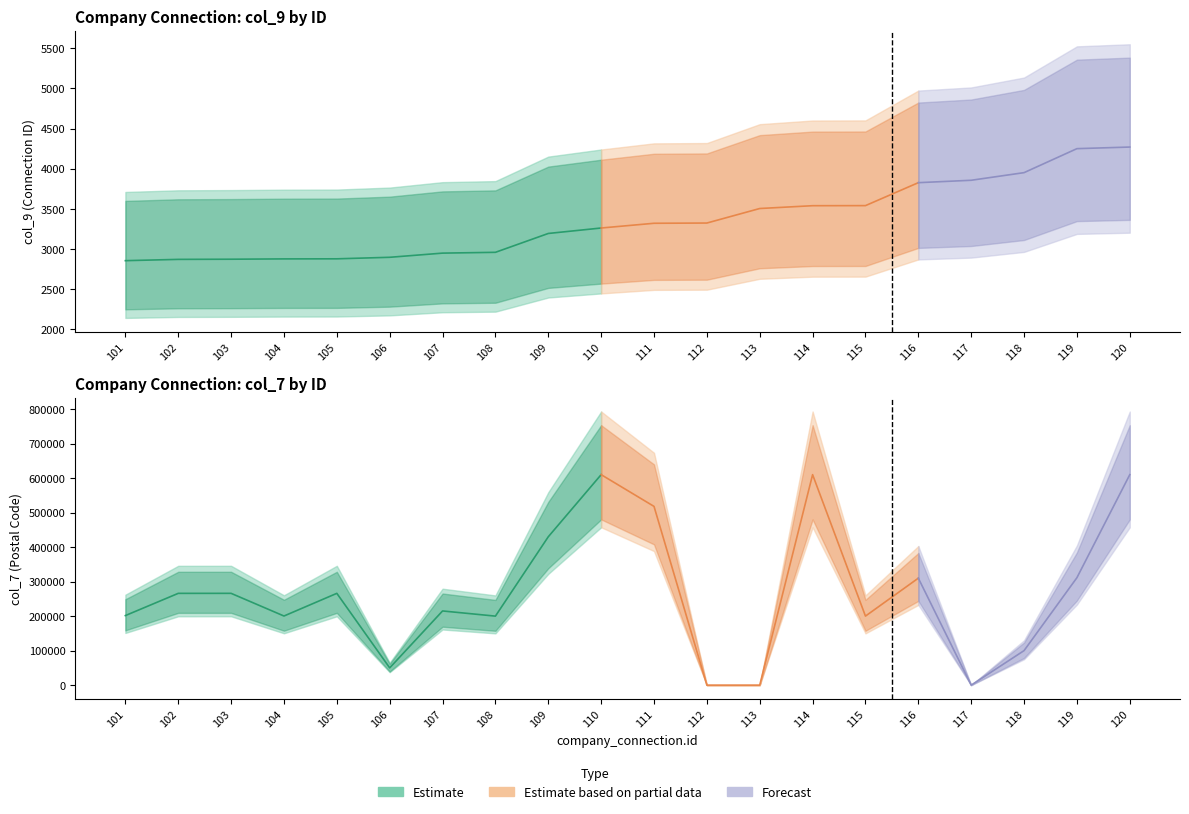

What is the difference between the maximum and minimum values in the col_9 series?

1416